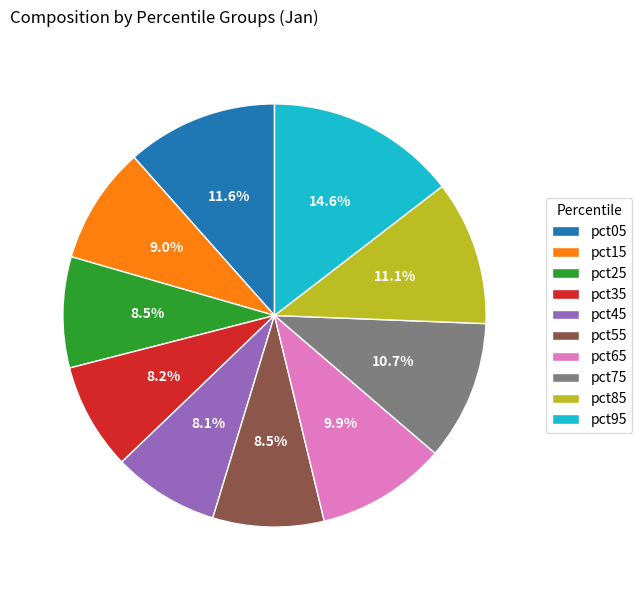

Which category has the biggest portion of the pie?

pct95